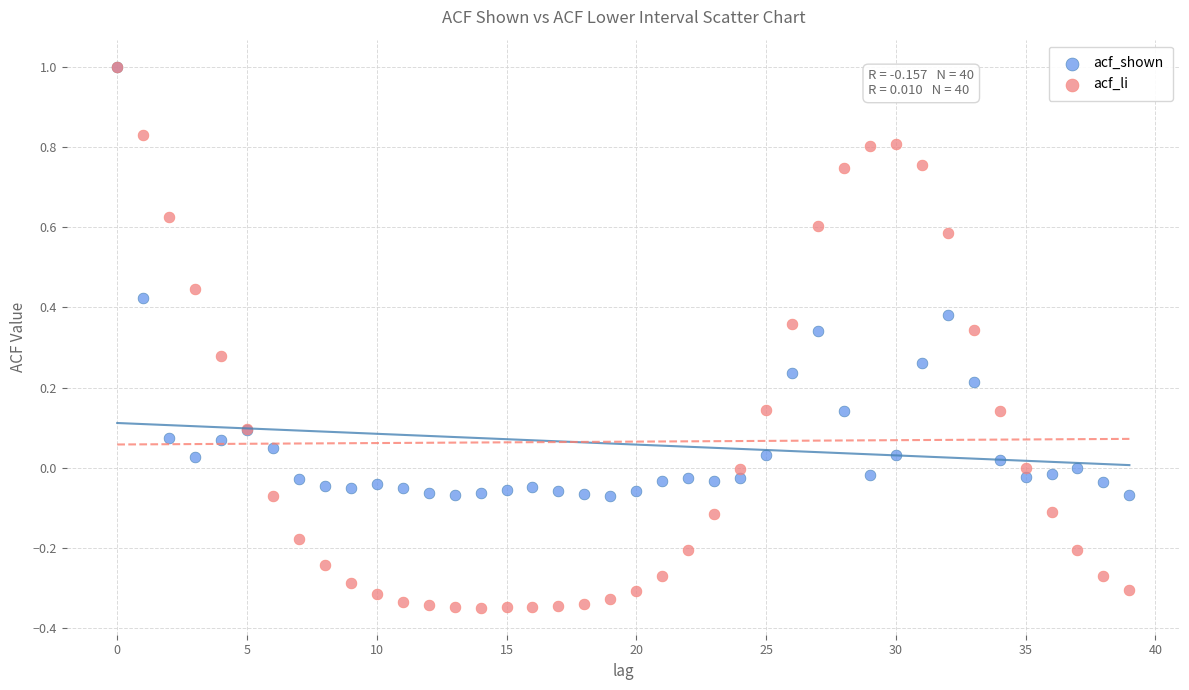

Which series has the widest spread of Y values?

acf_li